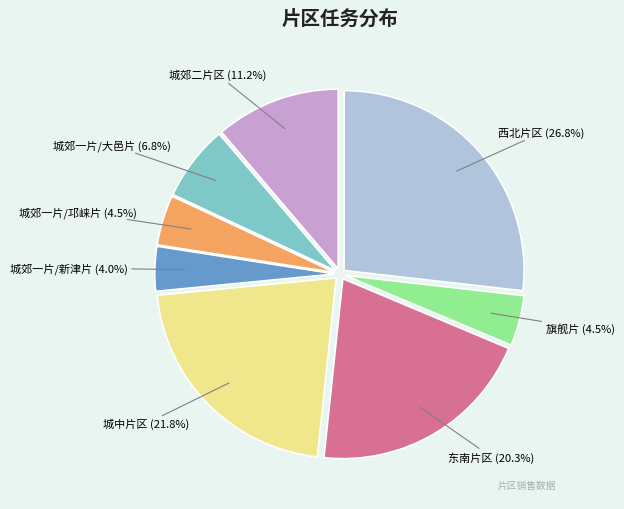

Is it true that 城郊一片/新津片 is 4% of the pie?

True